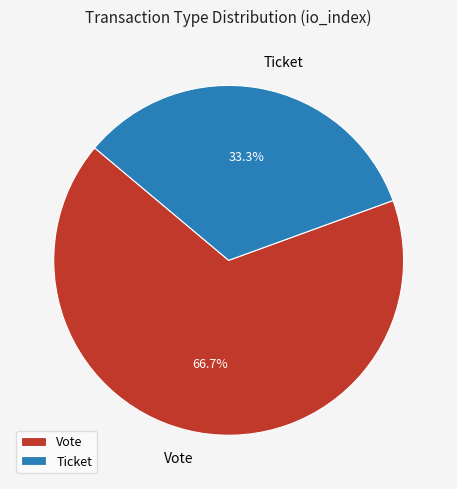

What percentage is NOT represented by Ticket?

66.7%